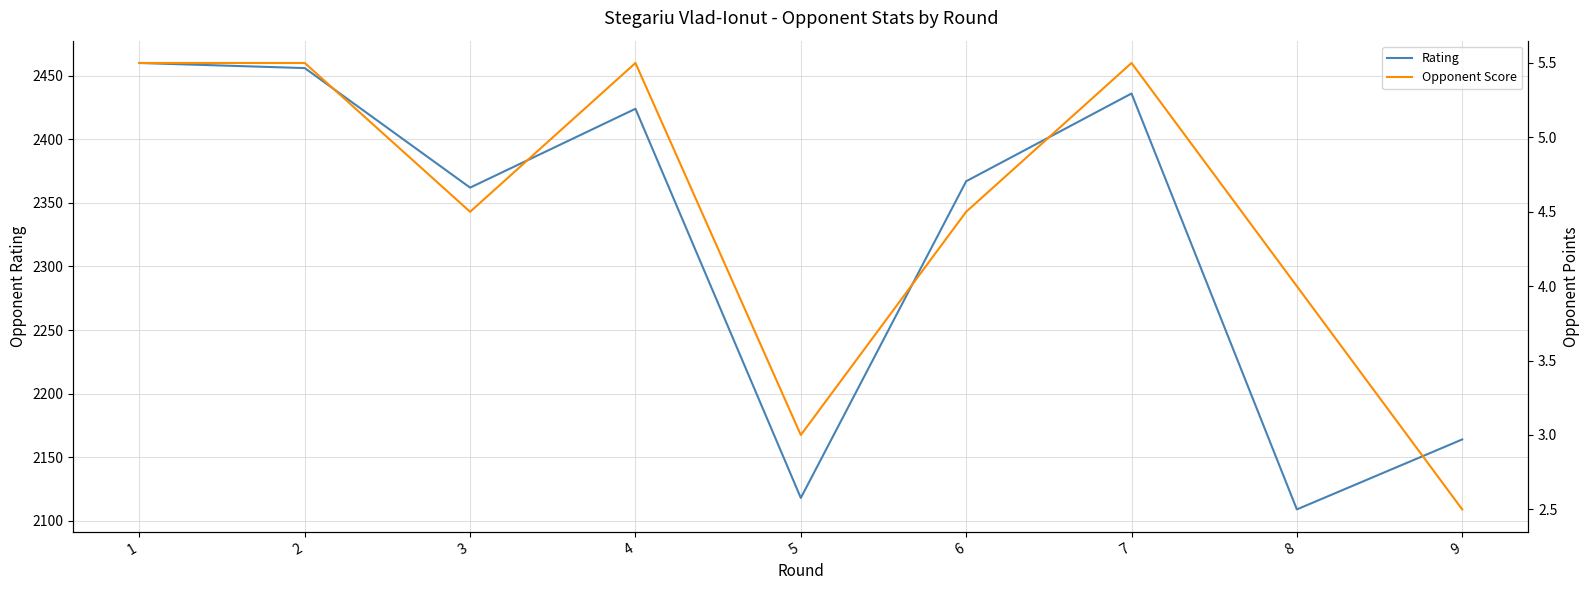

The Opponent Score series shows 1.7 at 5. True or false?

False